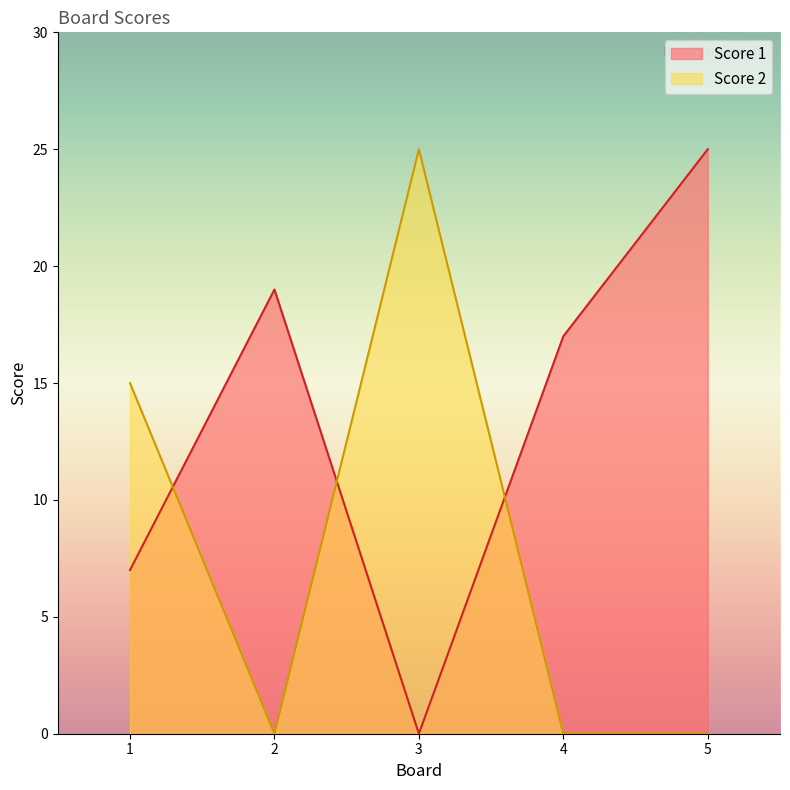

How many positive values does the Score 2 series have?

2